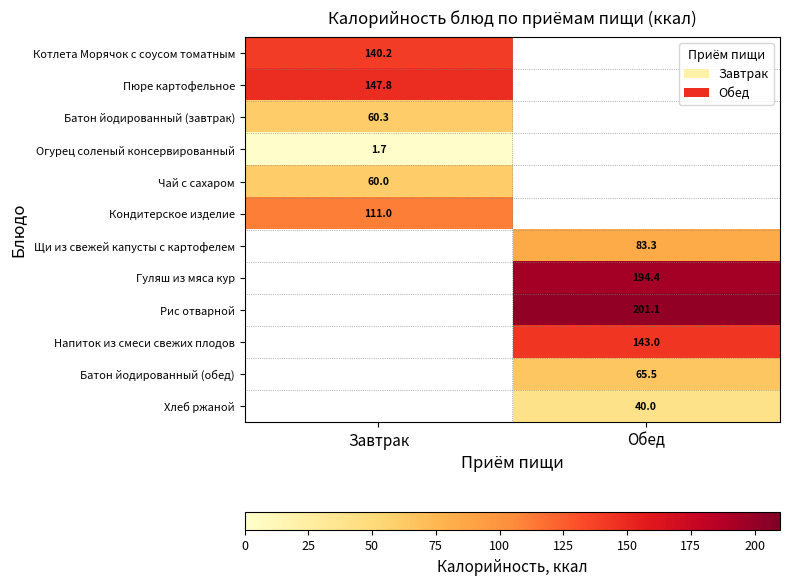

How many data points does each series have?

2